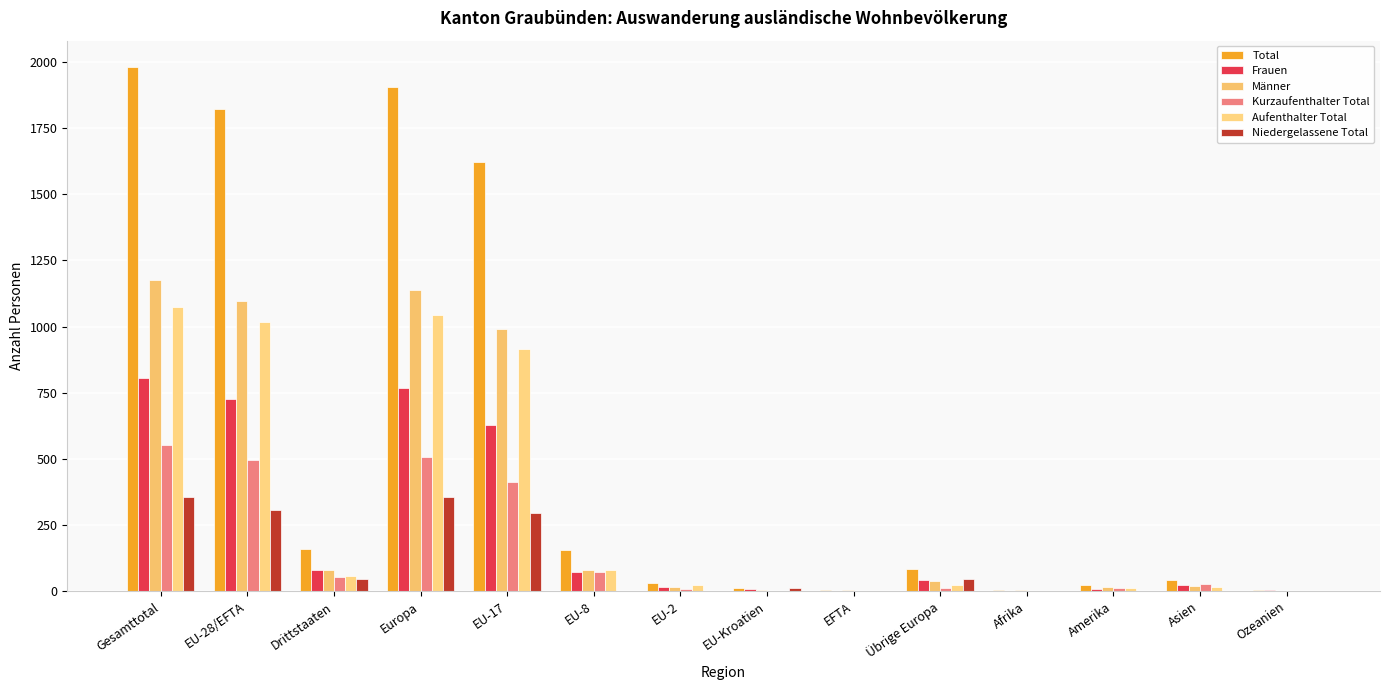

What is the maximum value shown in the chart?

1981